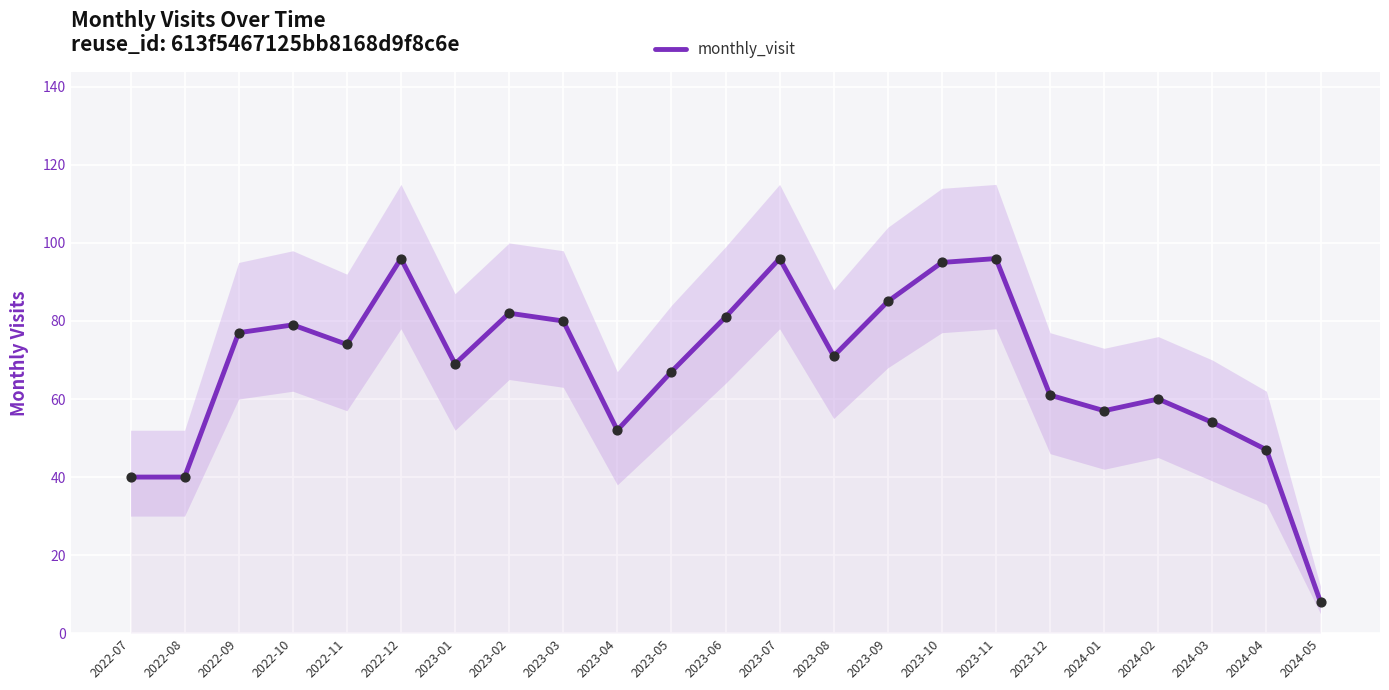

What is the change in value from 2023-02 to 2024-03?

-28